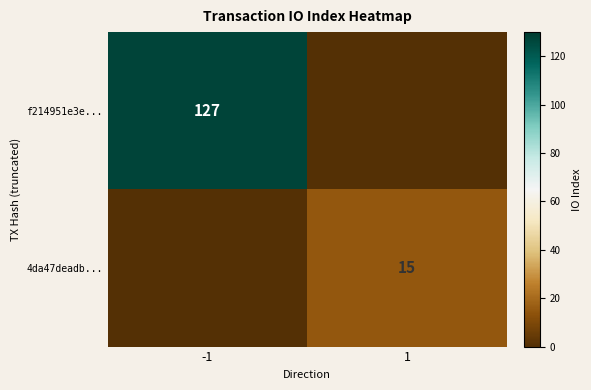

The 4da47deadb... series shows 22 at 1. True or false?

False